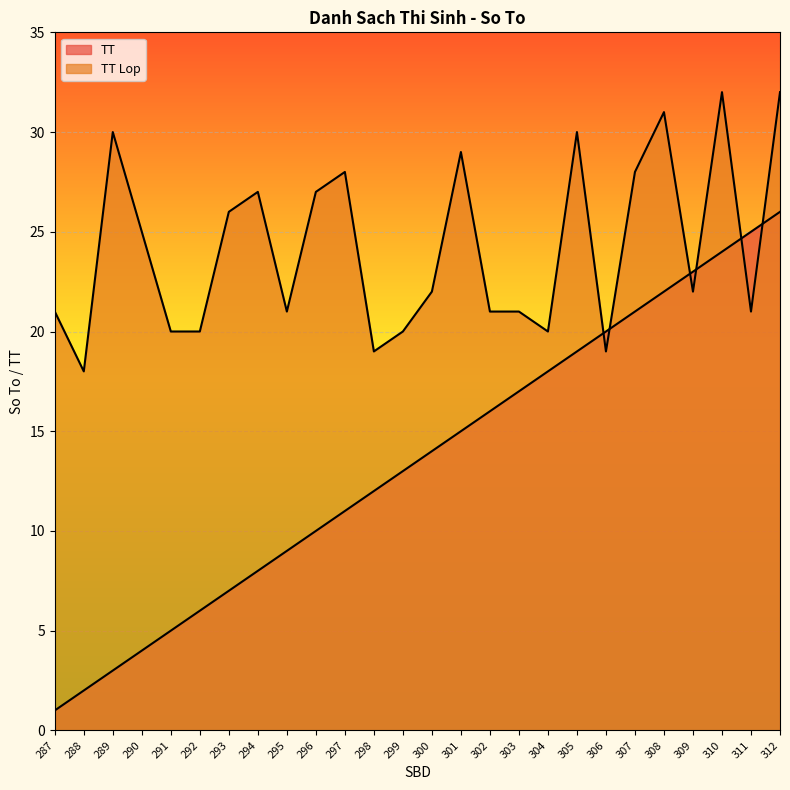

What is the spread (max minus min) of values at 299?

7